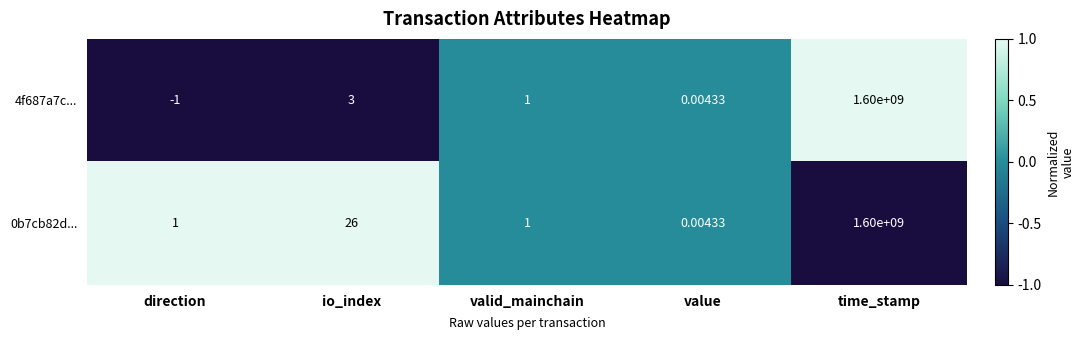

Is the value of 0b7cb82d... at io_index greater than the value of 4f687a7c... at time_stamp?

No